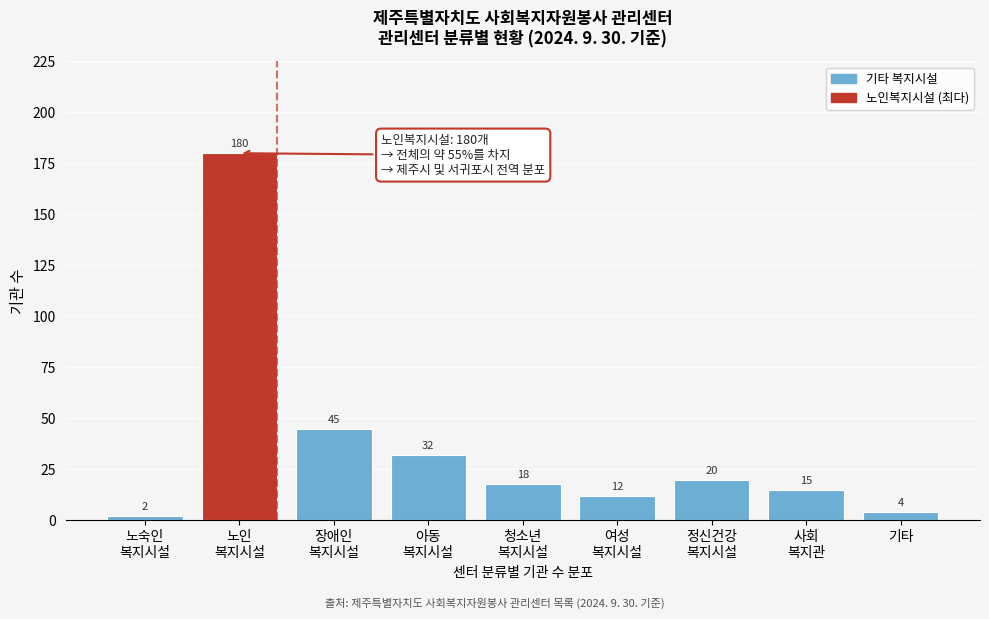

Reading left to right, list all the values displayed in this chart.

2	180	45	32	18	12	20	15	4